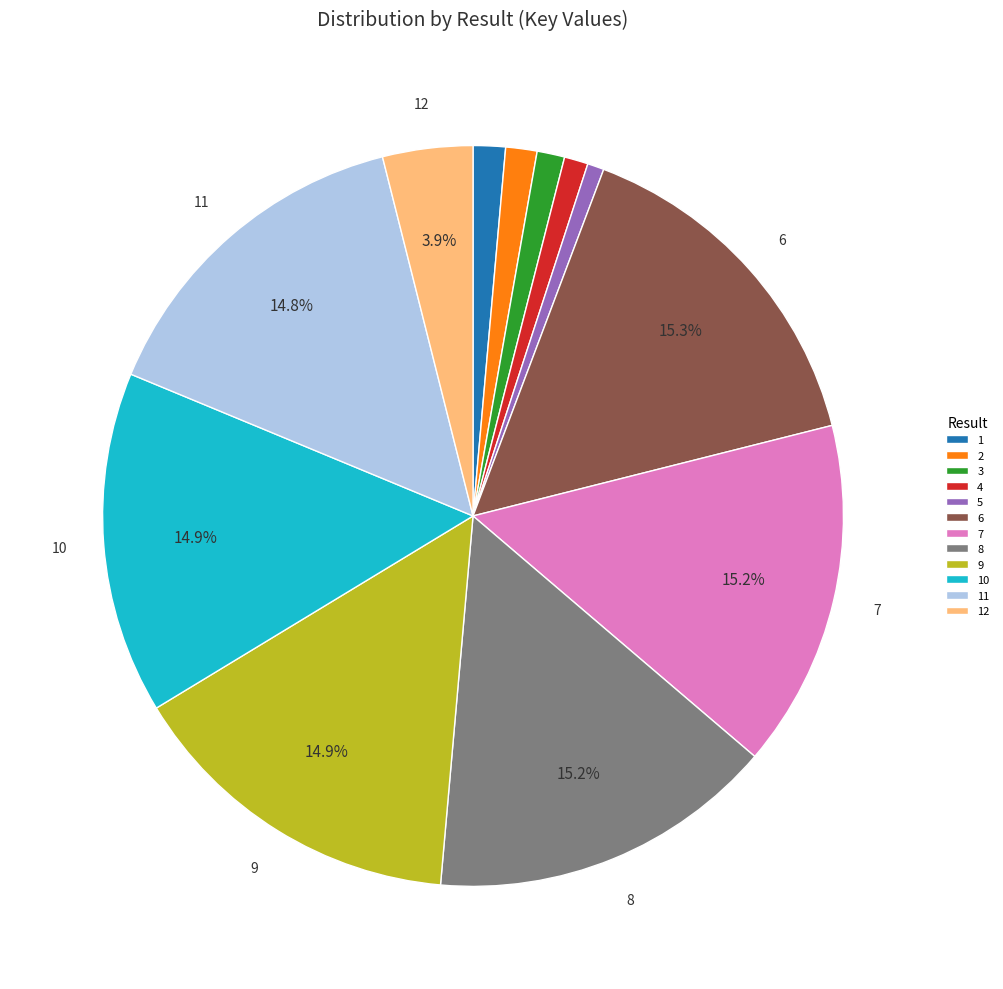

Count the number of slices in the pie.

12